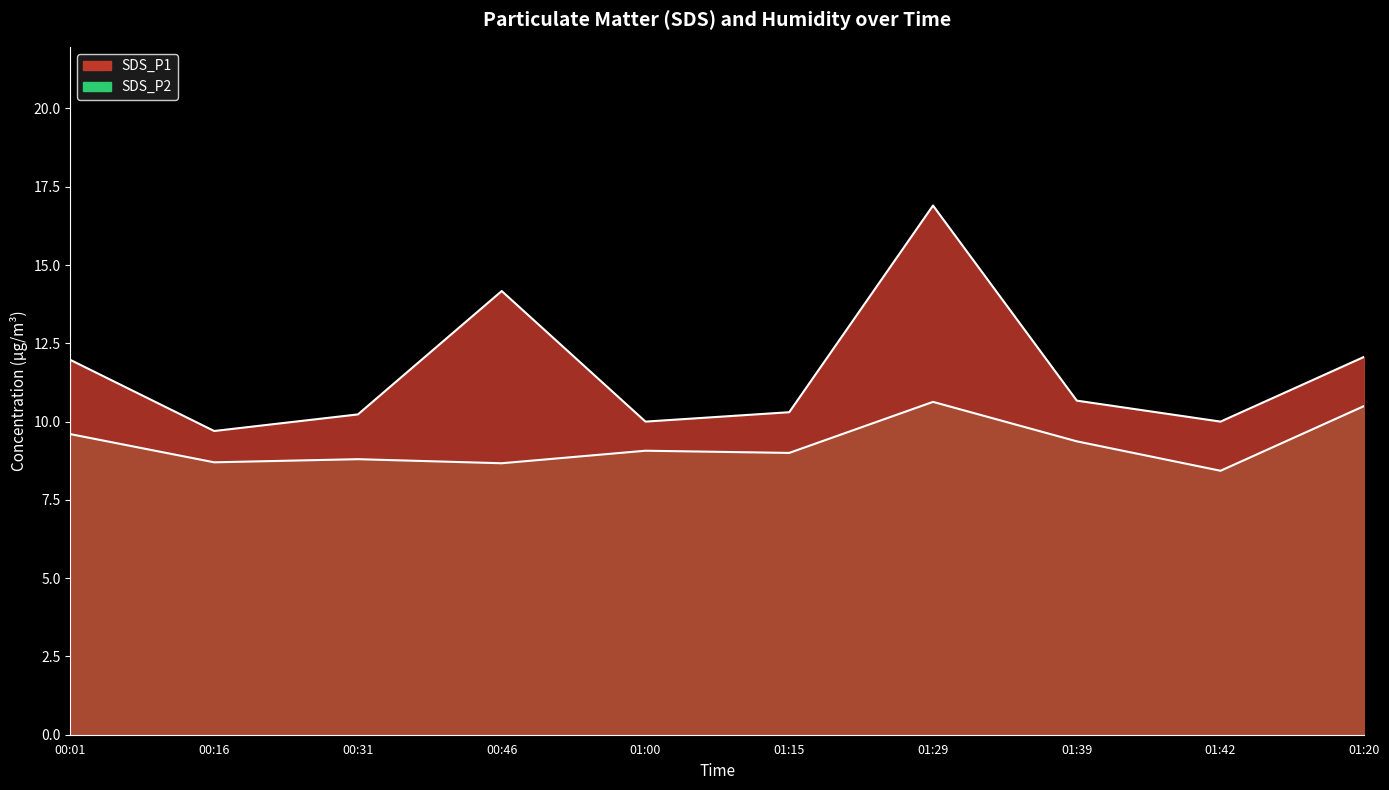

Reading right to left, transcribe all the data shown in this chart.

SDS_P1: 12.1	10.0	10.7	16.9	10.3	10.0	14.2	10.2	9.7	12.0
SDS_P2: 10.5	8.4	9.4	10.6	9.0	9.1	8.7	8.8	8.7	9.6